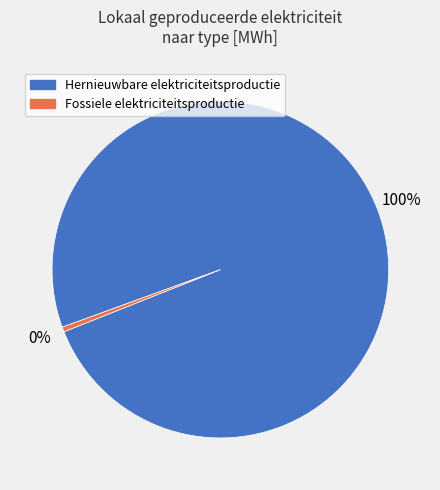

To the nearest percent, what is the combined percentage of Hernieuwbare elektriciteitsproductie and Fossiele elektriciteitsproductie?

100%